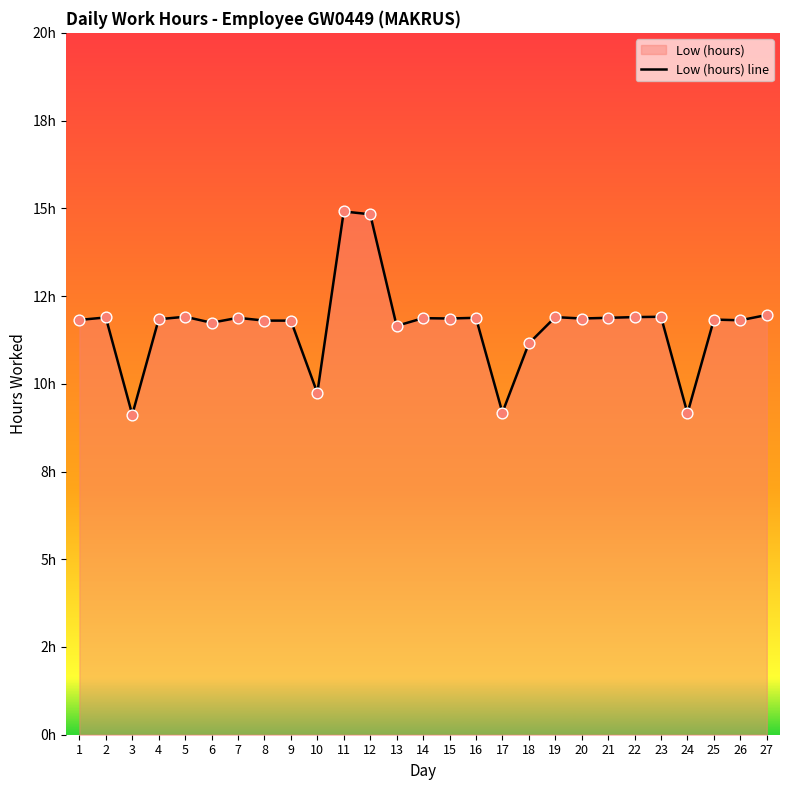

What is the change in value from 4 to 24?

-2.7